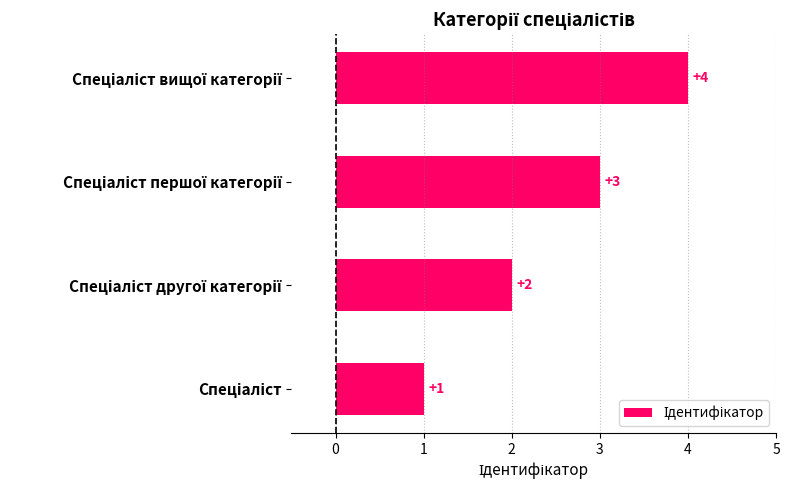

How many values are between 2 and 4?

3